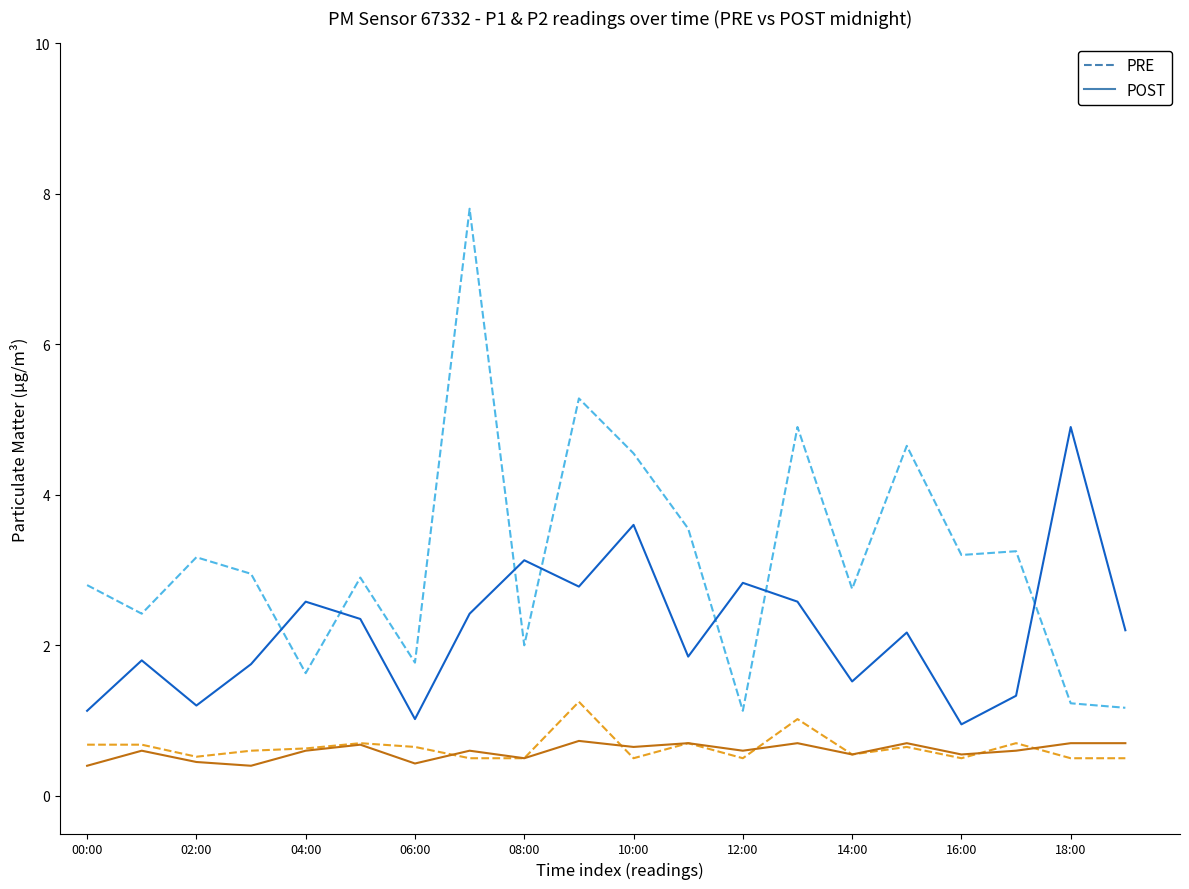

What is the maximum value shown in the chart?

7.8